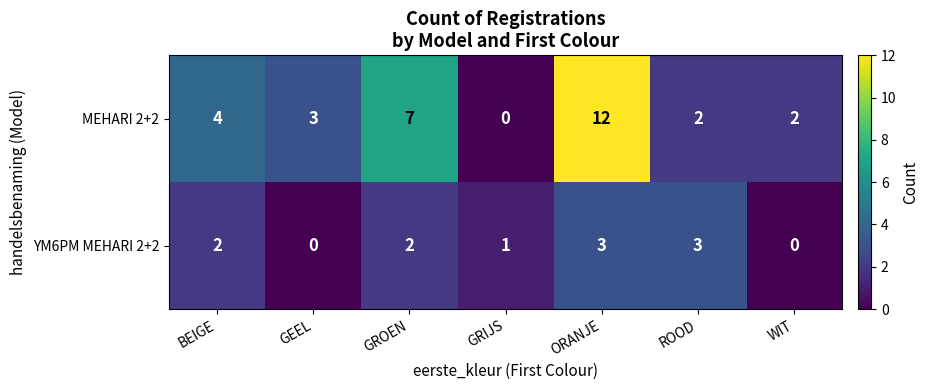

How many series are shown in this chart?

2